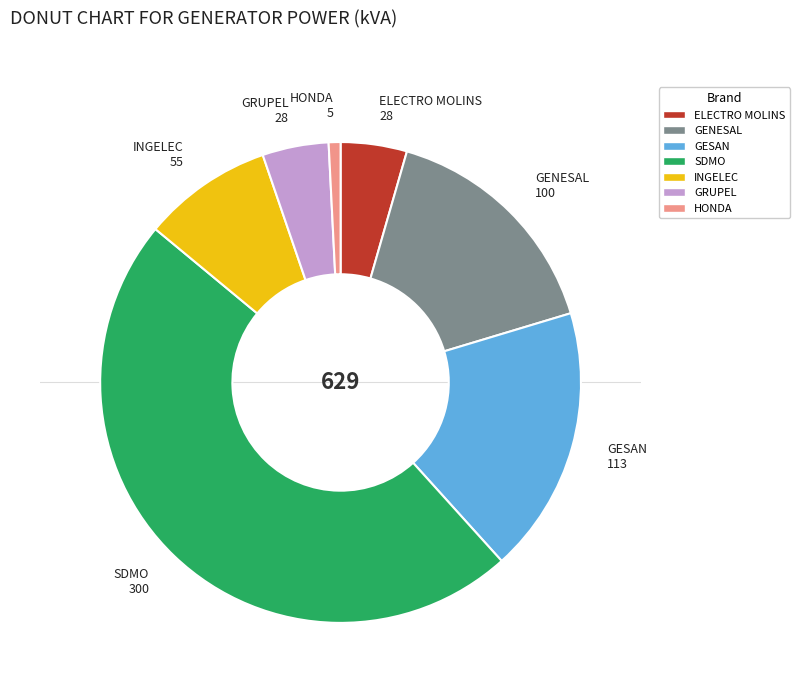

How many segments does this pie chart have?

7